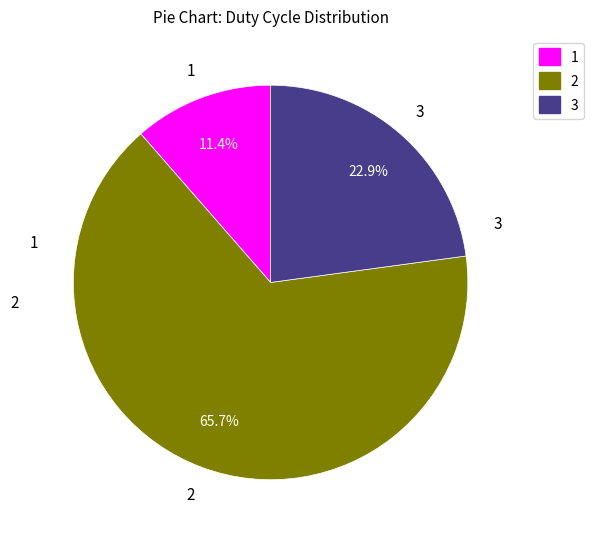

How much of the chart is everything except 3?

77.1%